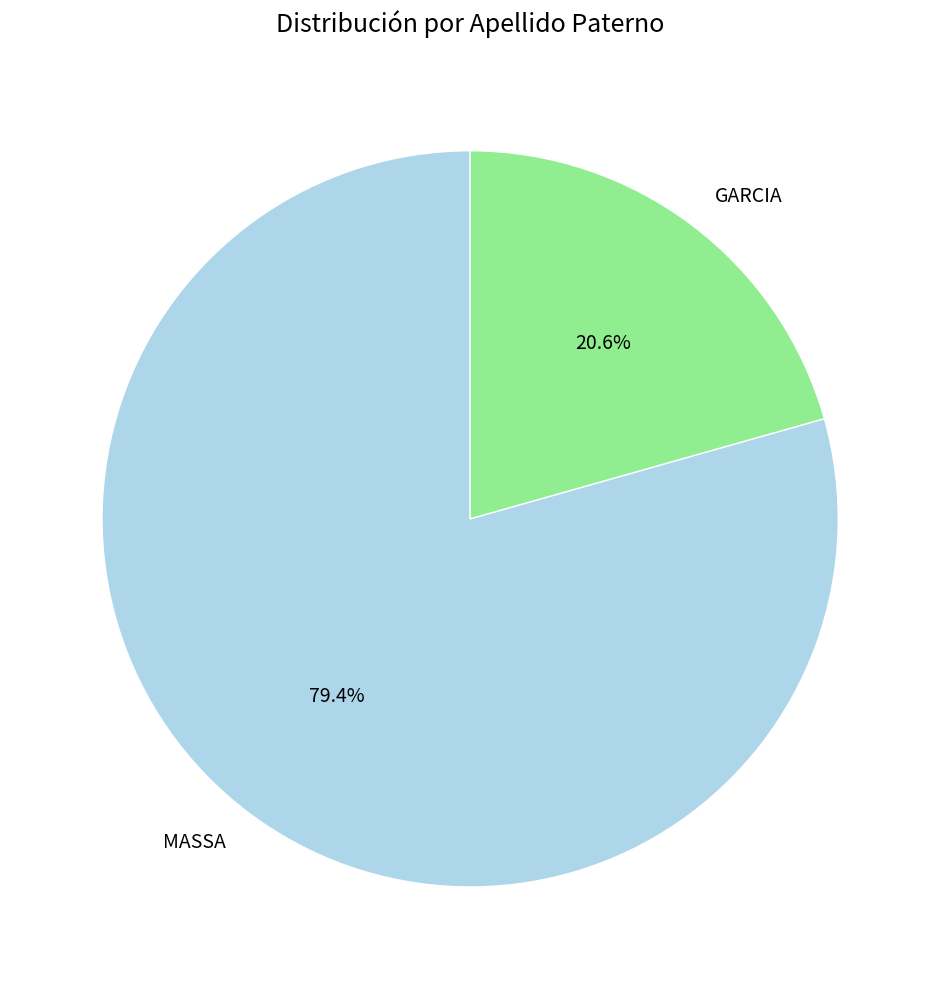

What is the majority slice?

MASSA